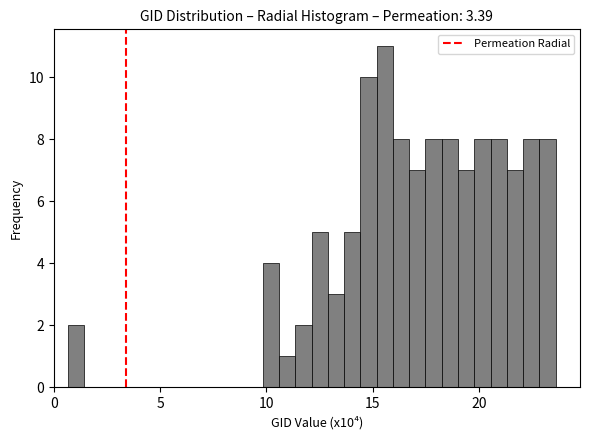

Read against the x-axis, roughly where is the centre of the tallest bar?

15.5